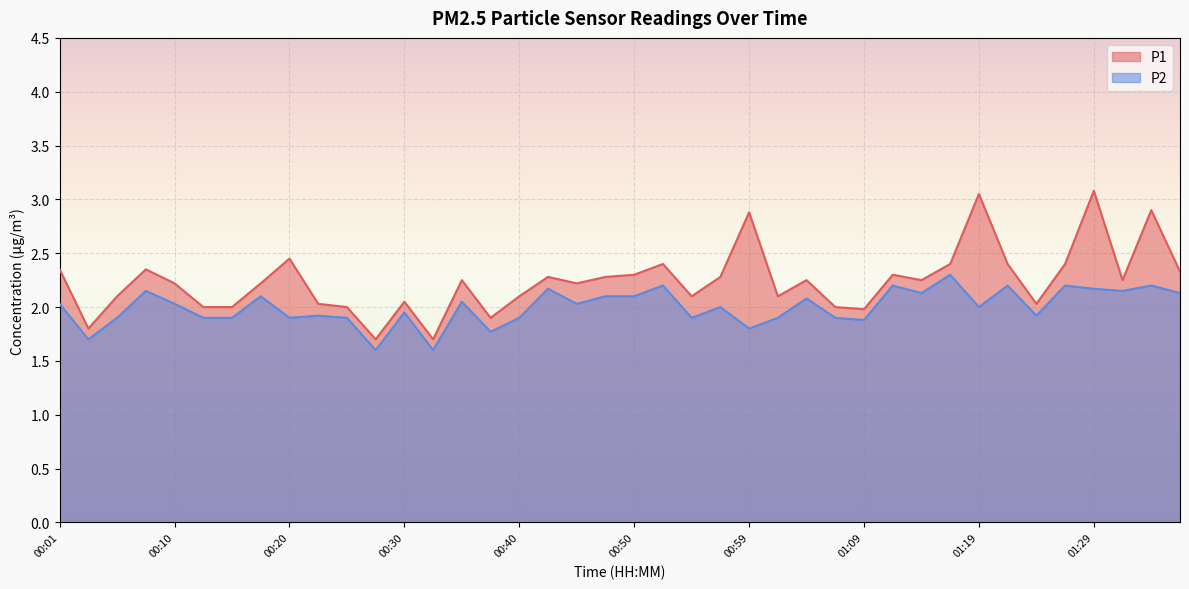

What are all the series names shown in the legend?

P1, P2